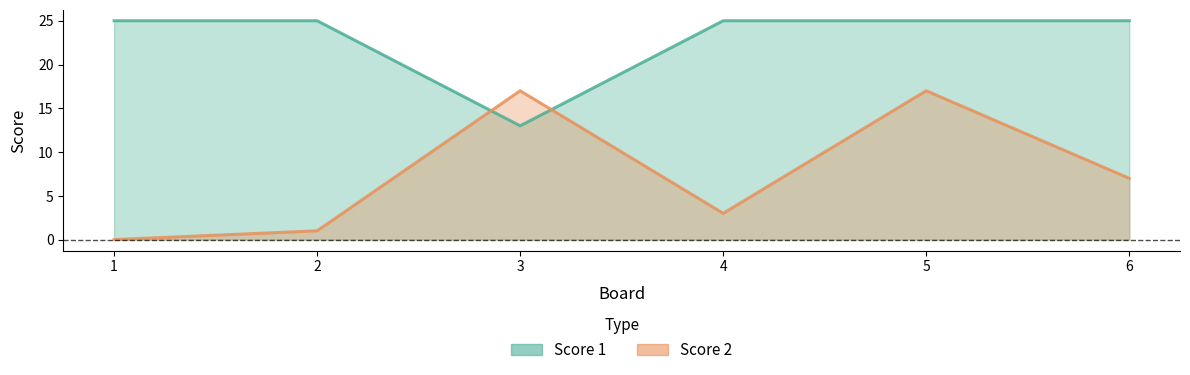

How many values in Score 2 are above zero?

5